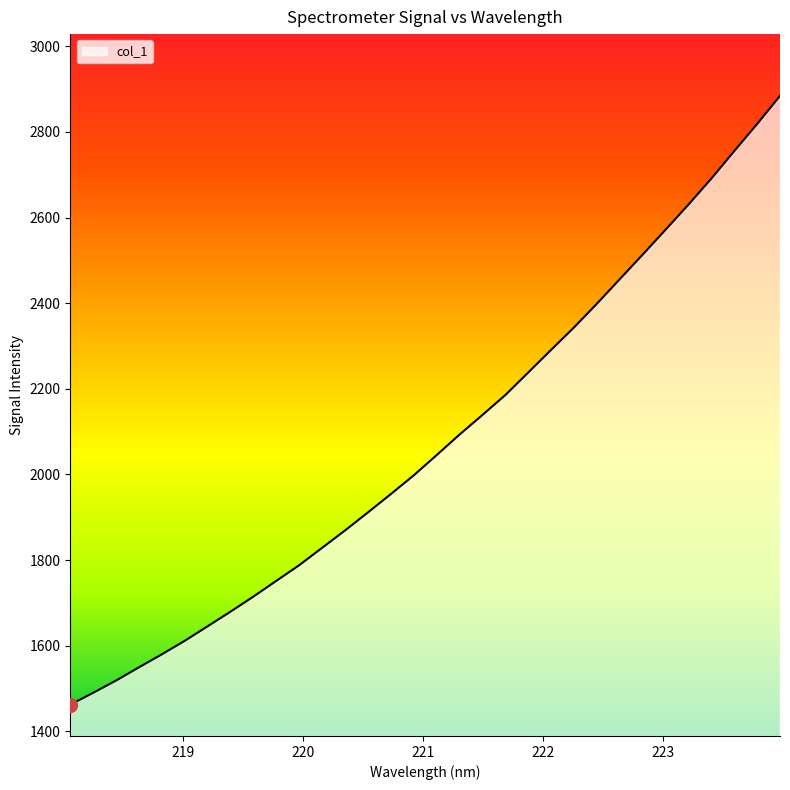

What is the difference between the maximum and minimum values?

1421.4